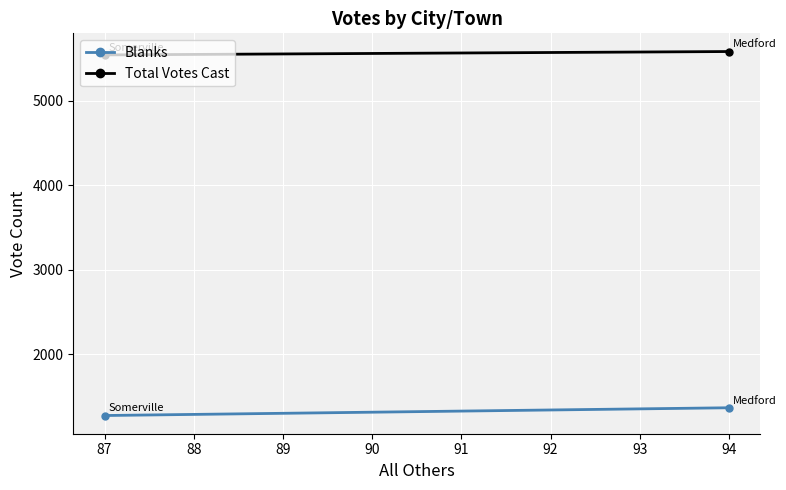

Is it true that Blanks equals 1811 at 86?

False